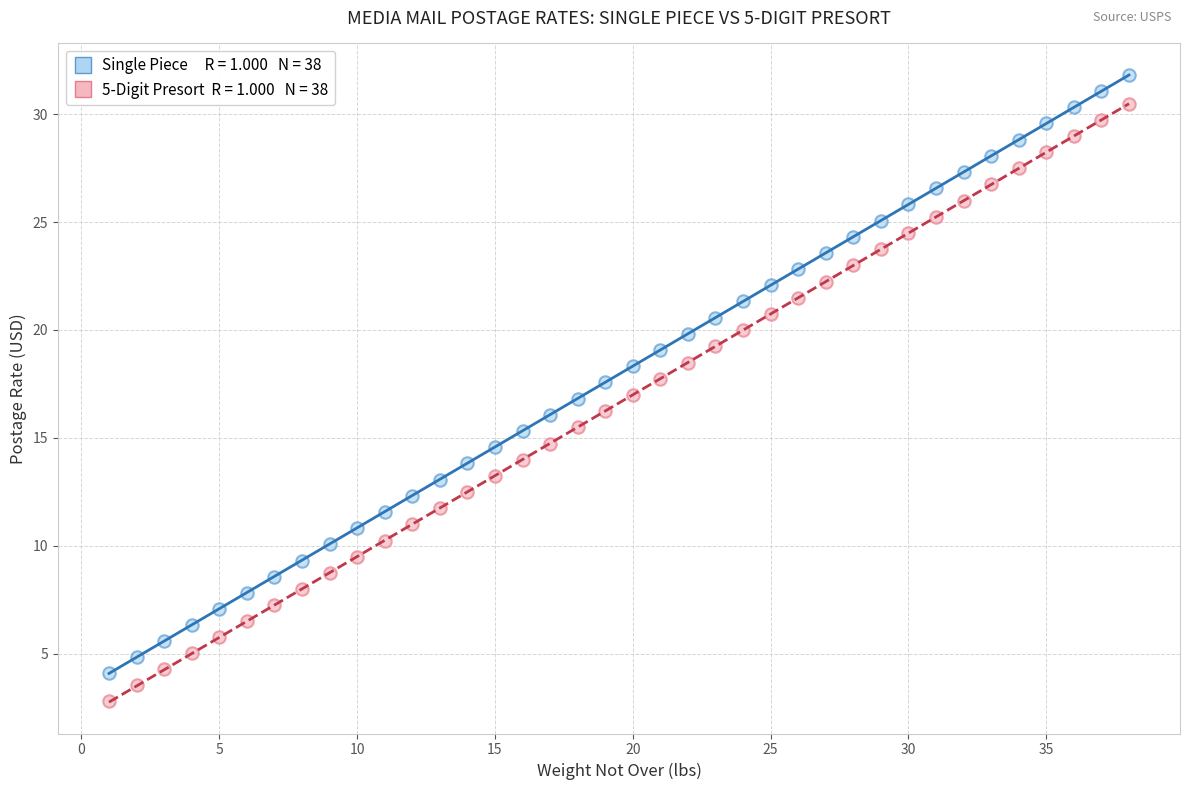

Across all data points, what is the range of X values (max minus min)?

37.0